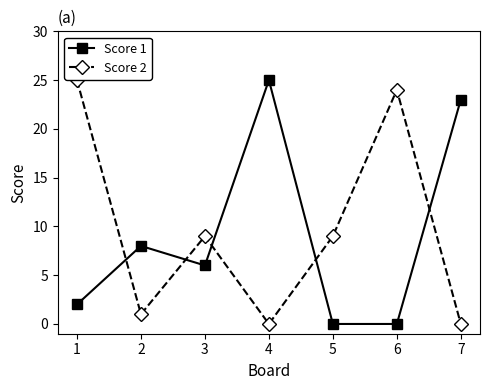

How many data points in Score 2 are less than 9?

3